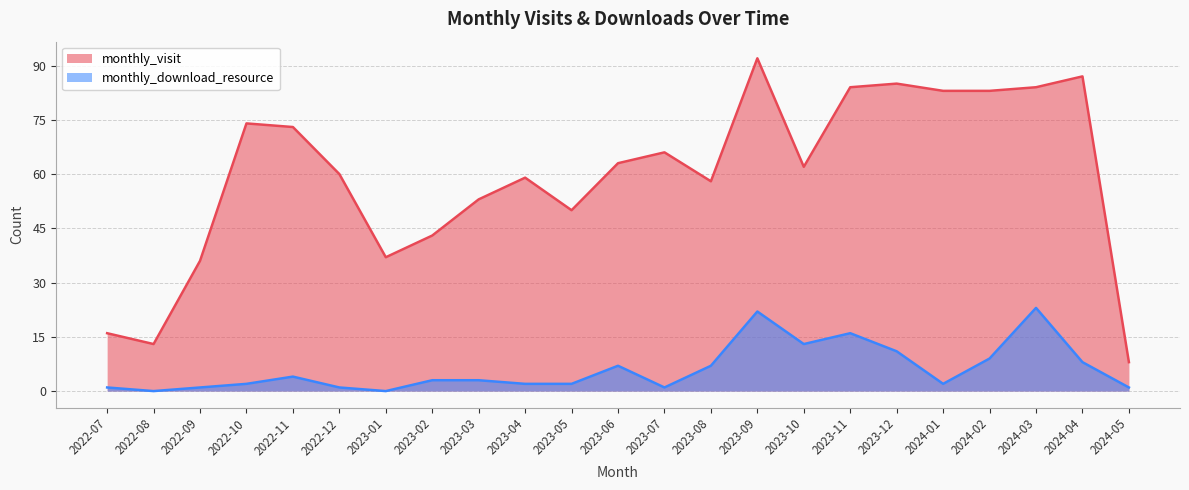

What is the total value across all series at 2022-08?

13